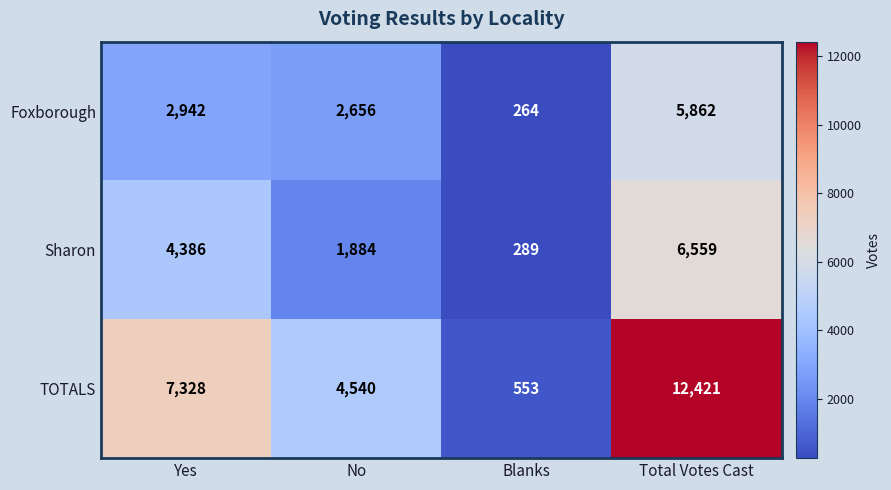

Reading left to right, extract all data points from this chart.

Foxborough: 2942	2656	264	5862
Sharon: 4386	1884	289	6559
TOTALS: 7328	4540	553	12421